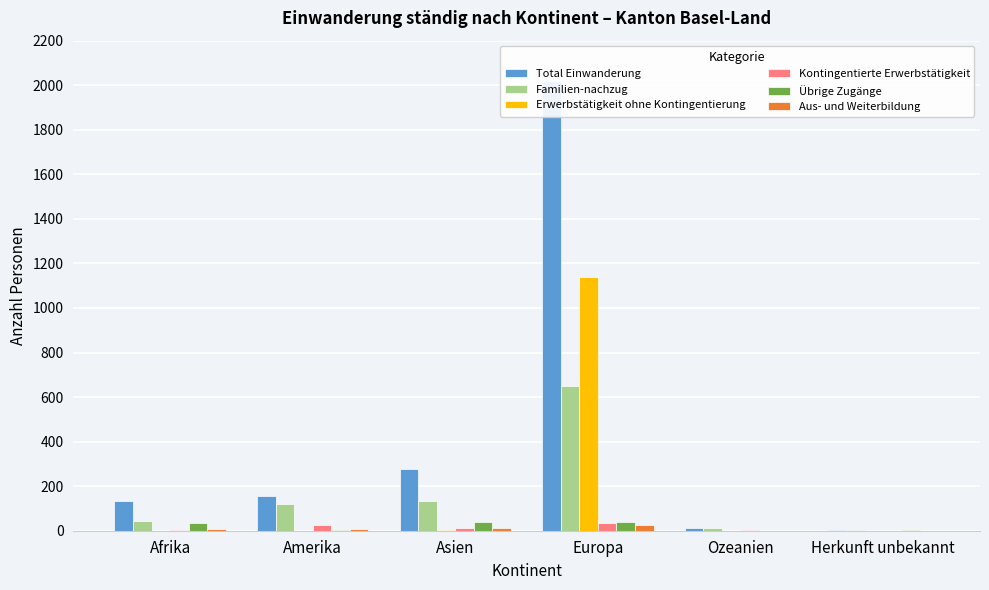

What is the label of the 6th bar from the right?

Afrika